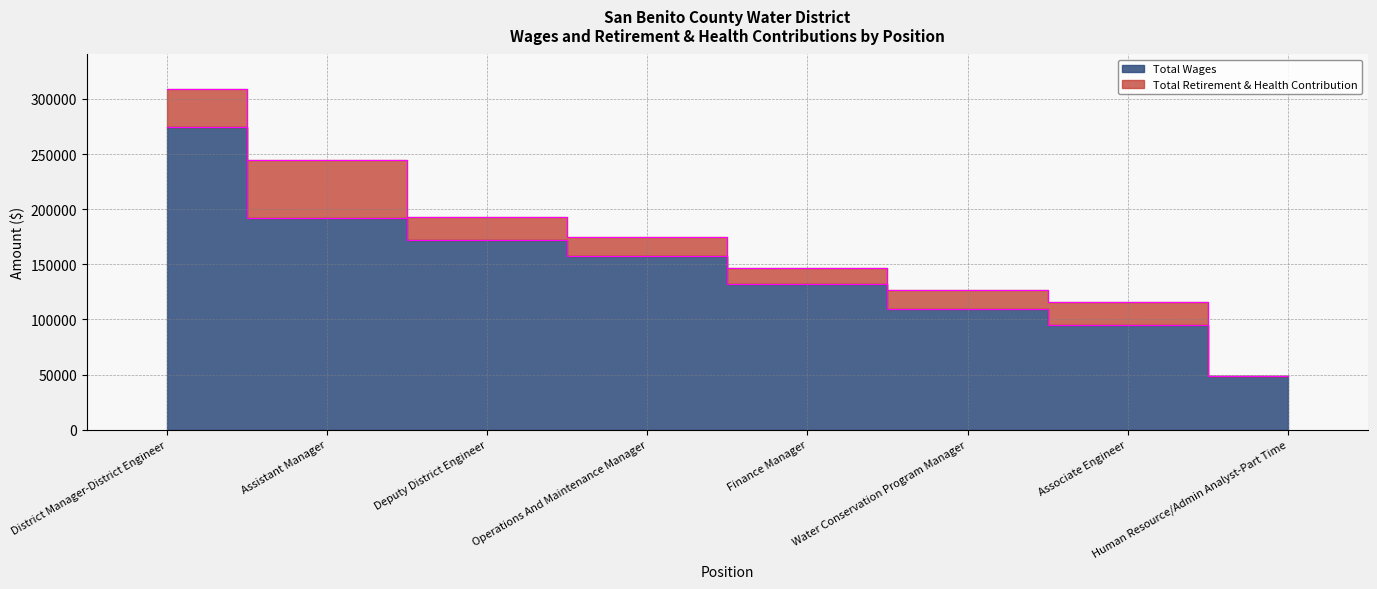

The value at Water Conservation Program Manager is 156155. True or false?

False